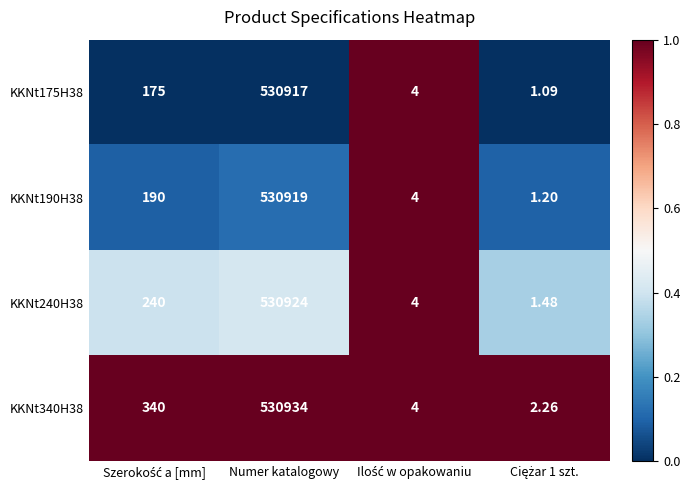

At which label does KKNt190H38 reach its peak?

Numer katalogowy